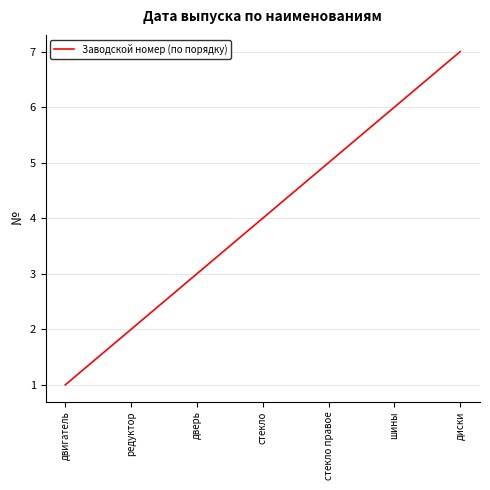

The value at стекло правое is 2. True or false?

False